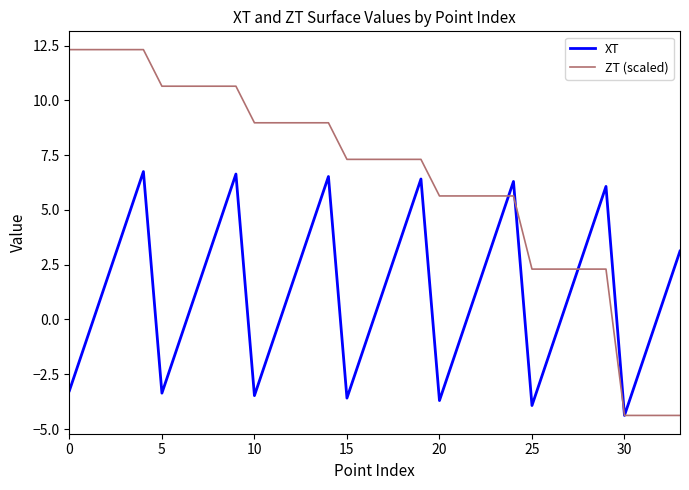

What is the lowest value of the ZT (scaled) series?

-4.4